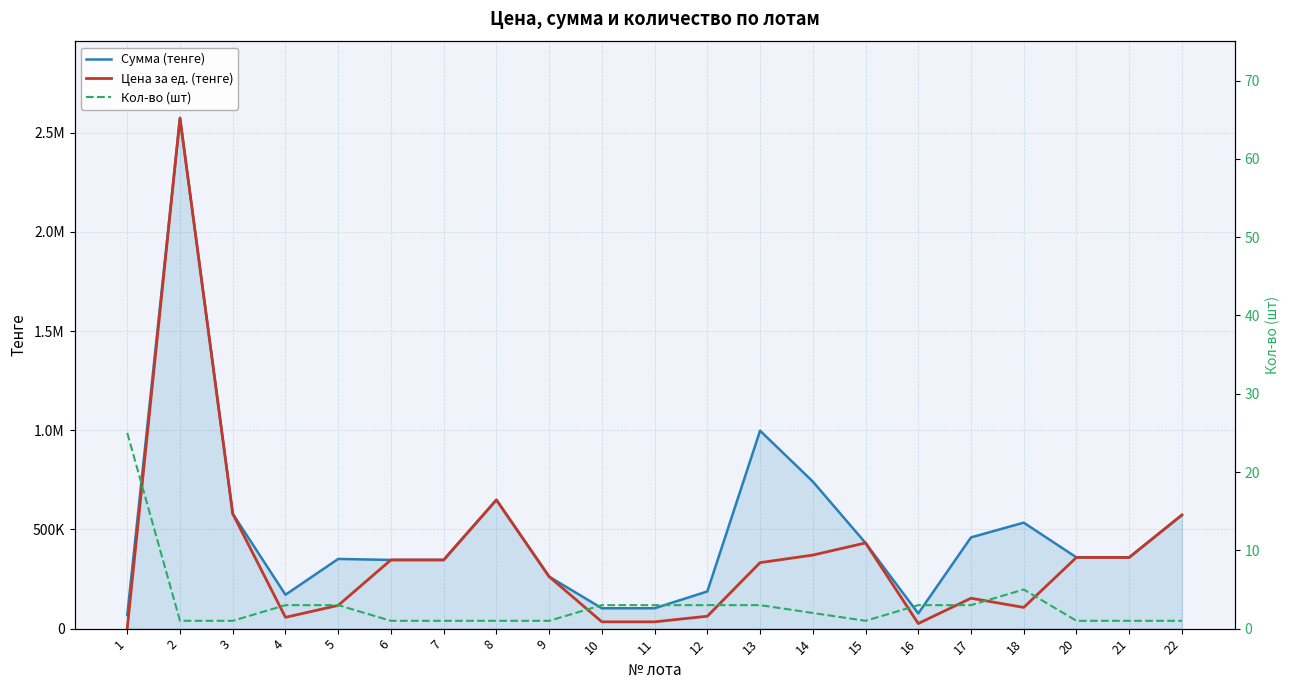

Rank the categories by Кол-во (шт) value from lowest to highest.

2, 3, 6, 7, 8, 9, 15, 20, 21, 22, 14, 4, 5, 10, 11, 12, 13, 16, 17, 18, 1